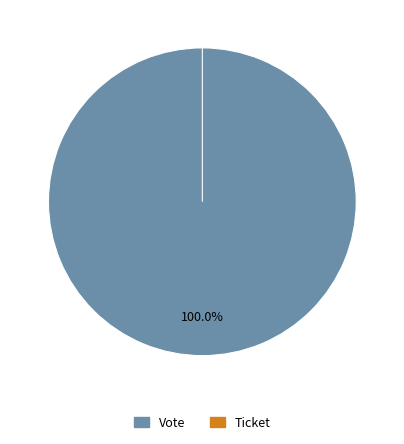

Is Ticket the majority of the pie?

No